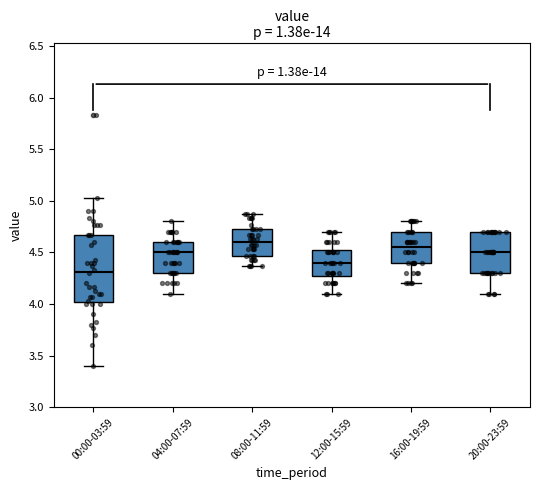

Reading left to right, transcribe this box plot: for each box, give where its median line is, the range the box spans, and where its two whiskers end, as read against the y-axis. The values are not printed on the chart, so give them approximately, as read against the axis.

00:00-03:59: median 4.30, box 4.00 to 4.65, whiskers 3.40 to 5.05
04:00-07:59: median 4.50, box 4.30 to 4.60, whiskers 4.10 to 4.80
08:00-11:59: median 4.60, box 4.45 to 4.75, whiskers 4.35 to 4.85
12:00-15:59: median 4.40, box 4.30 to 4.55, whiskers 4.10 to 4.70
16:00-19:59: median 4.55, box 4.40 to 4.70, whiskers 4.20 to 4.80
20:00-23:59: median 4.50, box 4.30 to 4.70, whiskers 4.10 to 4.70